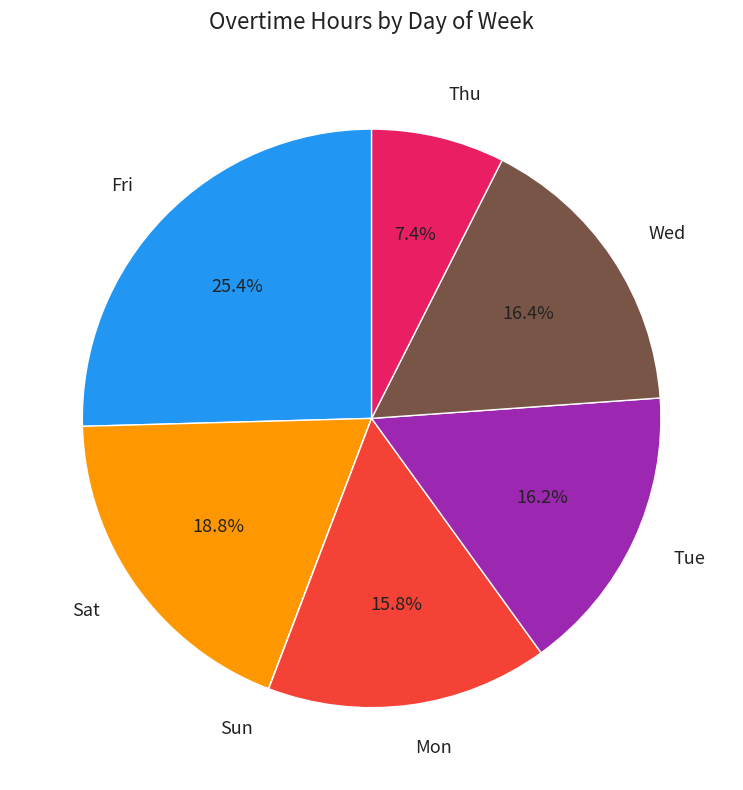

Which category has the biggest portion of the pie?

Fri